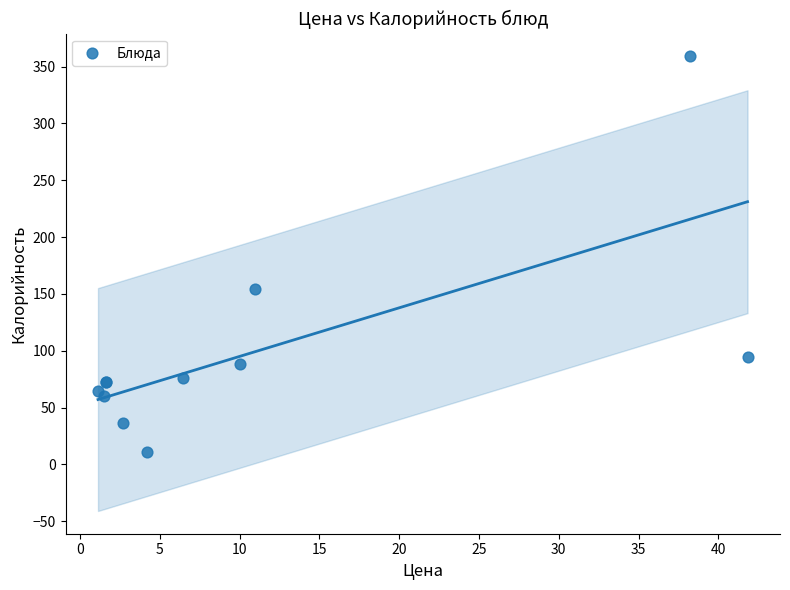

What Y value in the scatter plot is closest to 185?

154.1